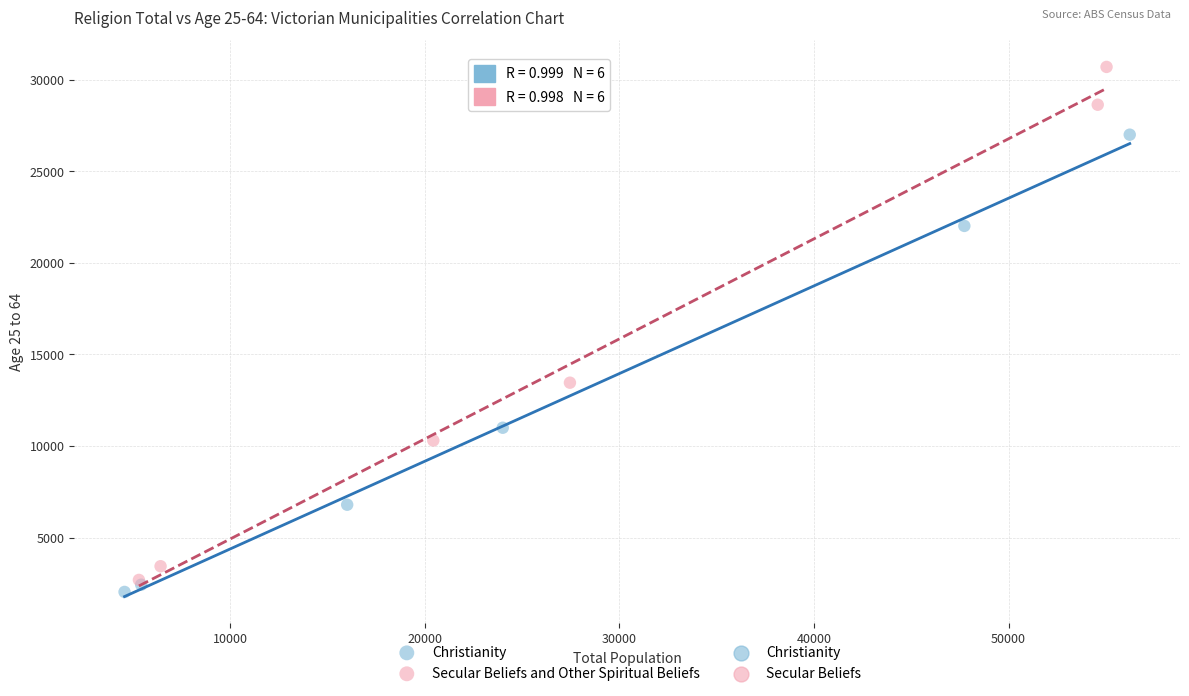

Which series has the widest spread of Y values?

Secular Beliefs and Other Spiritual Beliefs